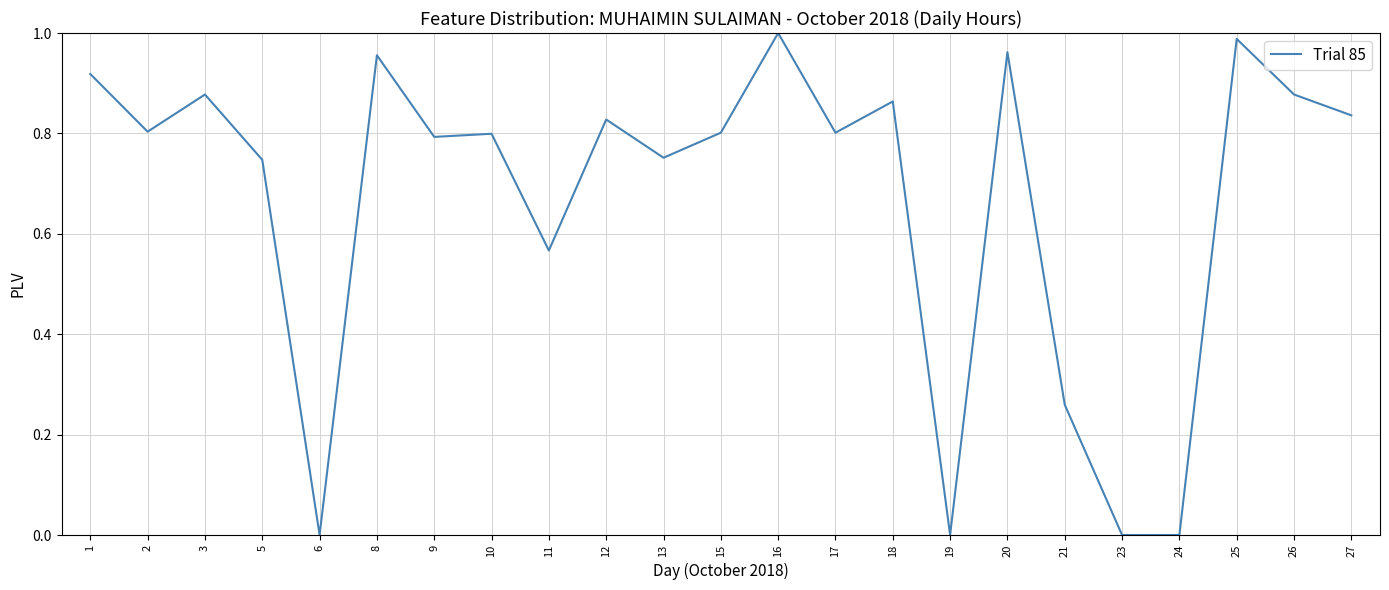

True or false: the data shows 0.8 at 2.

True